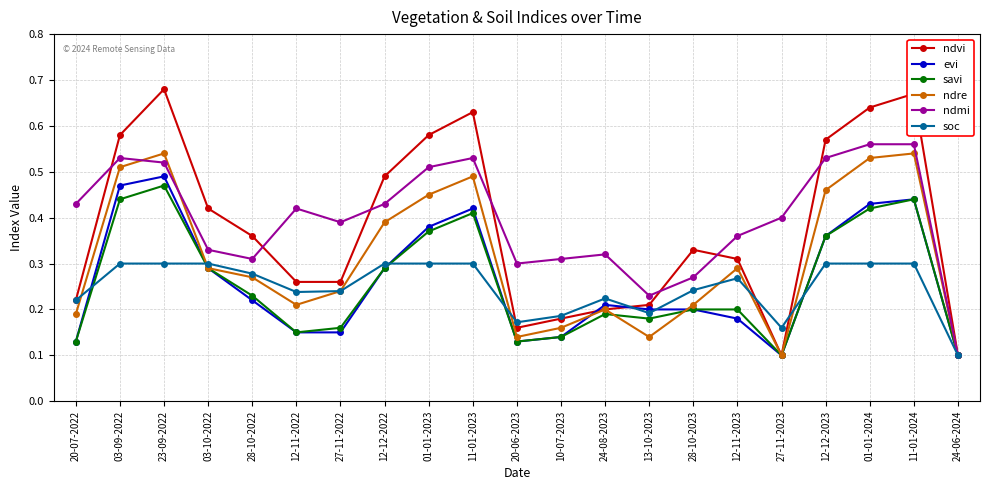

The value of savi at 01-01-2024 is 0.4. True or false?

True